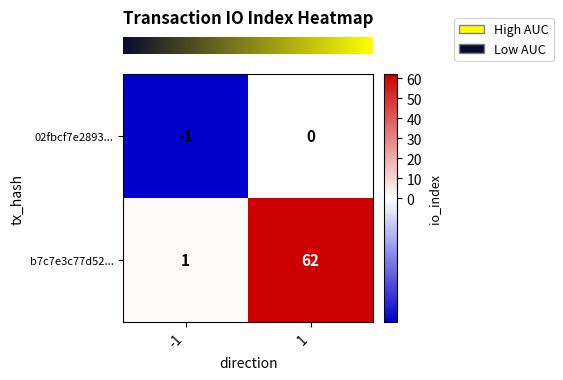

Rank the series at -1 from lowest to highest value.

02fbcf7e2893..., b7c7e3c77d52...